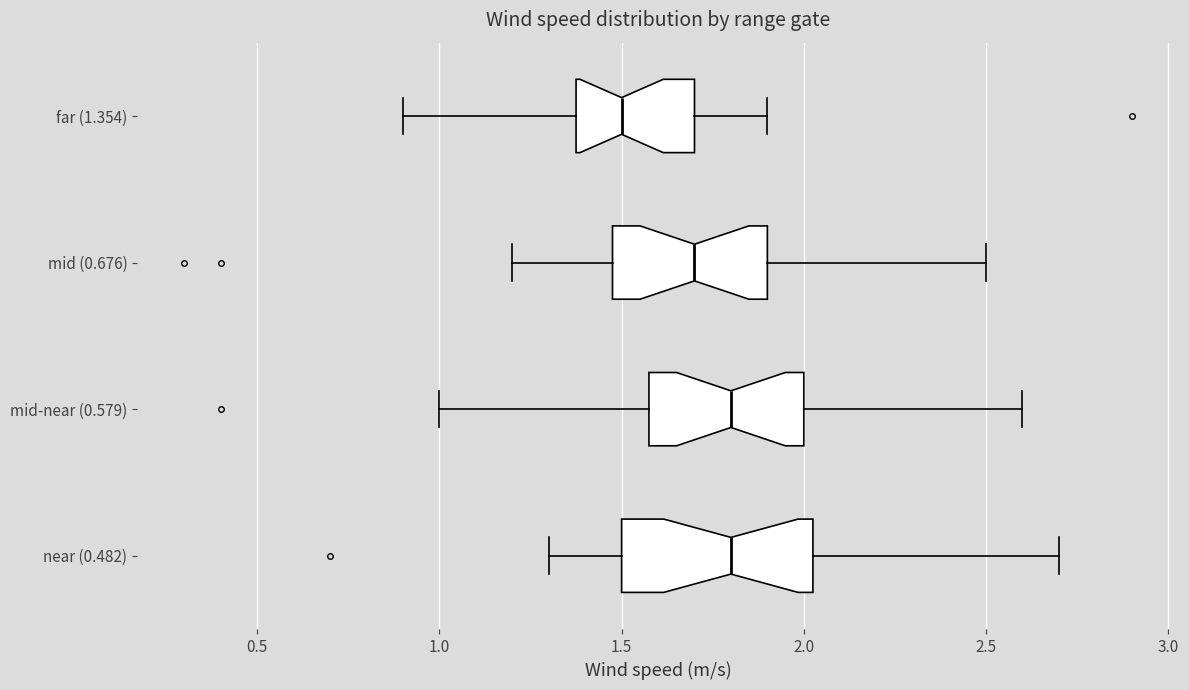

Comparing the boxes themselves (not the whiskers), which one is the widest?

near (0.482)